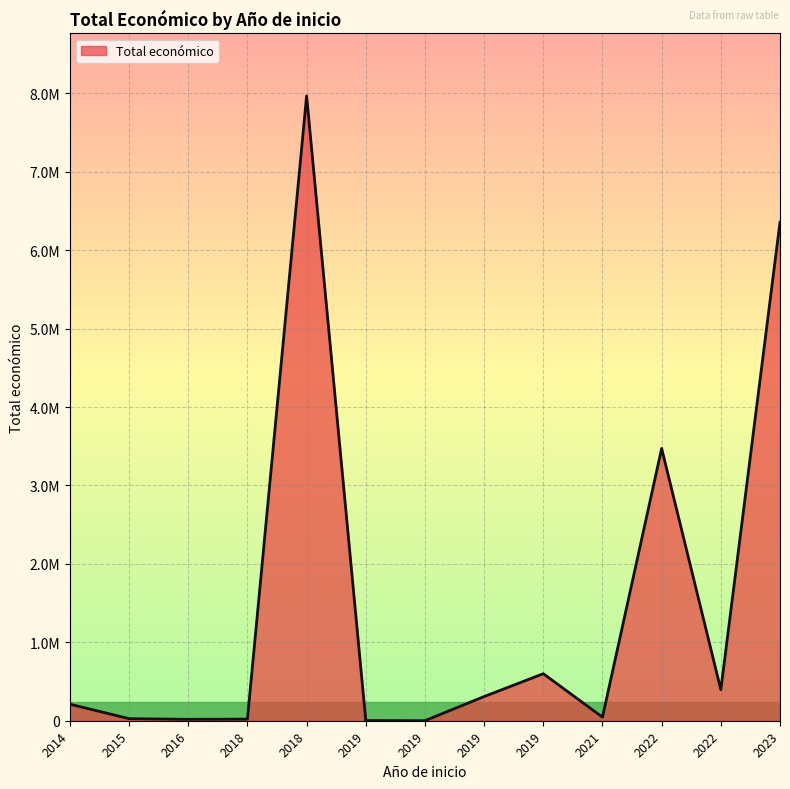

Does the chart have visible grid lines?

Yes